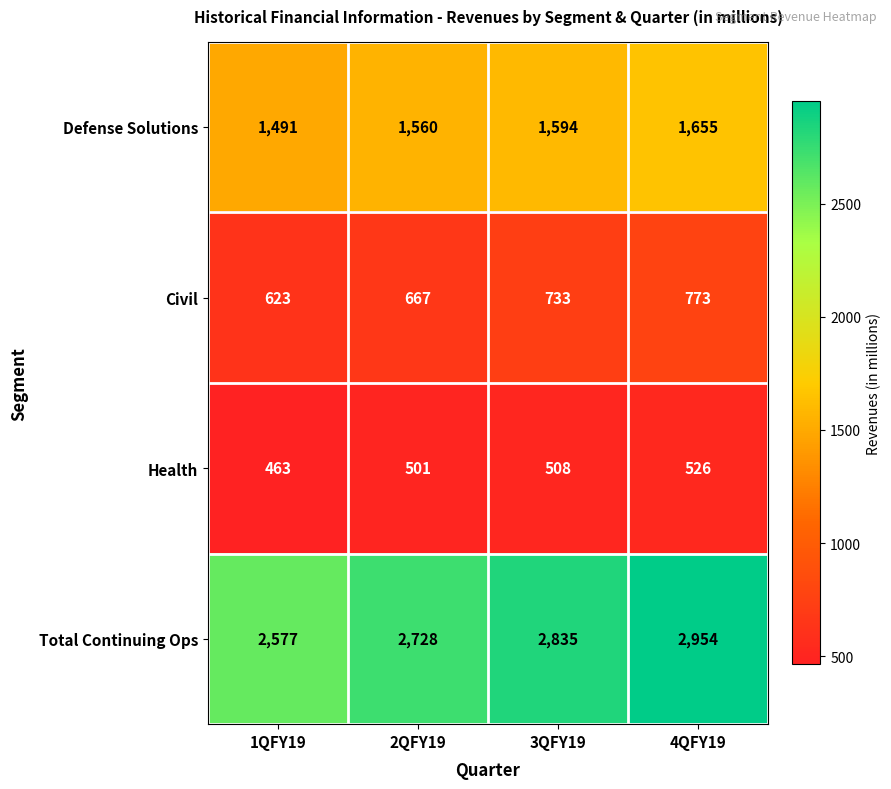

What is the average value of the Civil series?

699